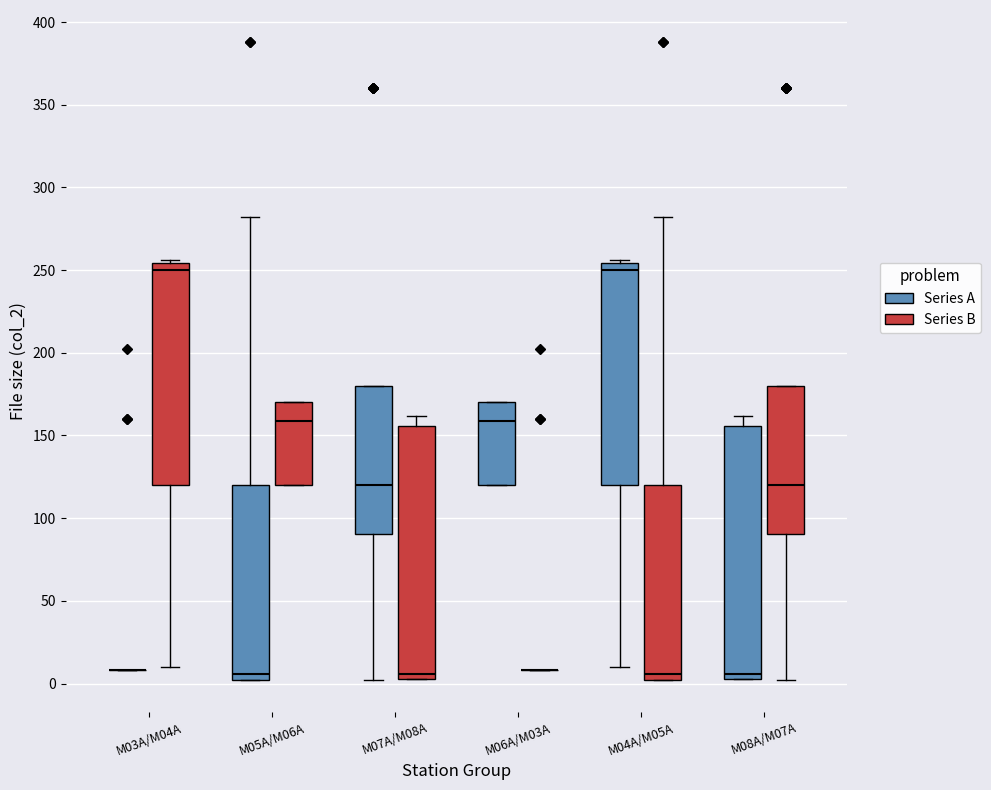

Reading left to right, read every box against the y-axis: the position of its median line, the range the box covers, and the ends of its whiskers. The values are not printed on the chart, so give them approximately, as read against the axis.

M03A/M04A (Series A): box collapsed to a line at 10, whiskers 10 to 10
M03A/M04A (Series B): median 250, box 120 to 255, whiskers 10 to 255 (just above the box's upper edge)
M05A/M06A (Series A): median 5, box 0 to 120, whiskers 0 to 280
M05A/M06A (Series B): median 160, box 120 to 170, whiskers 120 to 170
M07A/M08A (Series A): median 120, box 90 to 180, whiskers 0 to 180
M07A/M08A (Series B): median 5 (just above the box's lower edge), box 5 to 155, whiskers 5 to 160
M06A/M03A (Series A): median 160, box 120 to 170, whiskers 120 to 170
M06A/M03A (Series B): box collapsed to a line at 10, whiskers 10 to 10
M04A/M05A (Series A): median 250, box 120 to 255, whiskers 10 to 255 (just above the box's upper edge)
M04A/M05A (Series B): median 5, box 0 to 120, whiskers 0 to 280
M08A/M07A (Series A): median 5 (just above the box's lower edge), box 5 to 155, whiskers 5 to 160
M08A/M07A (Series B): median 120, box 90 to 180, whiskers 0 to 180